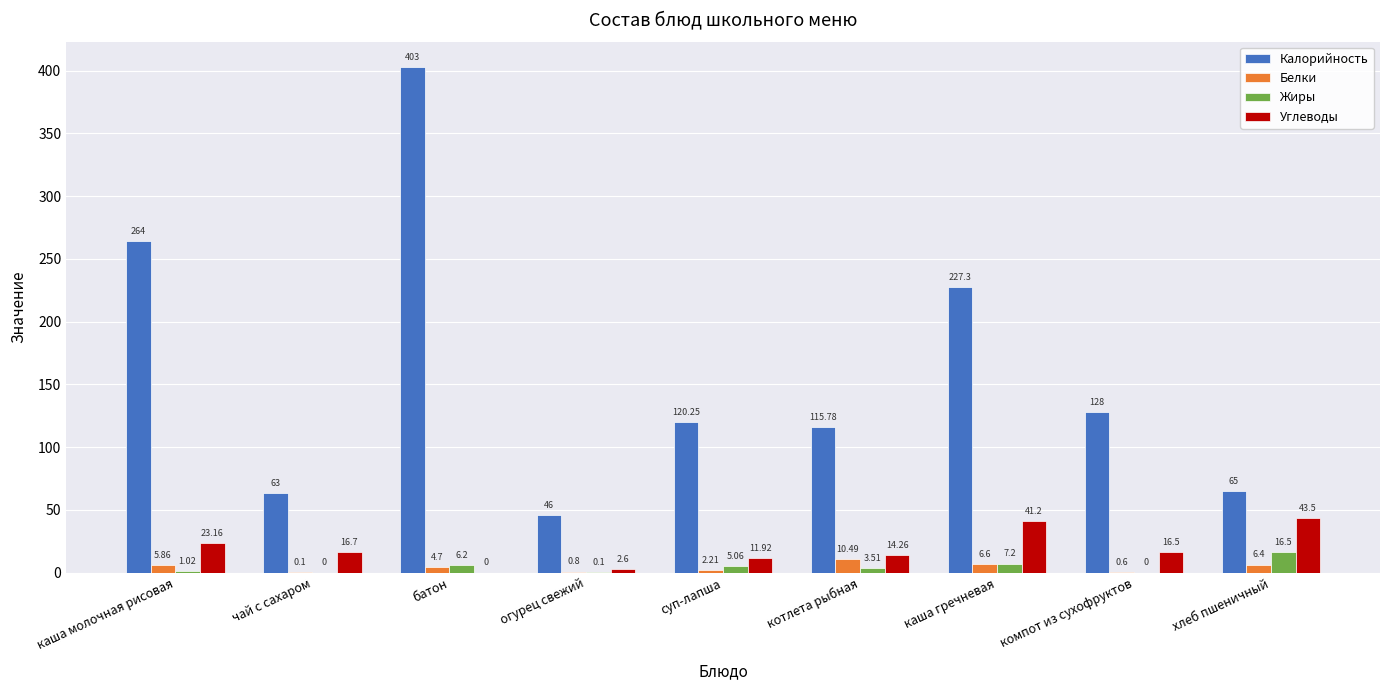

Which category has the highest value in the Калорийность series?

батон